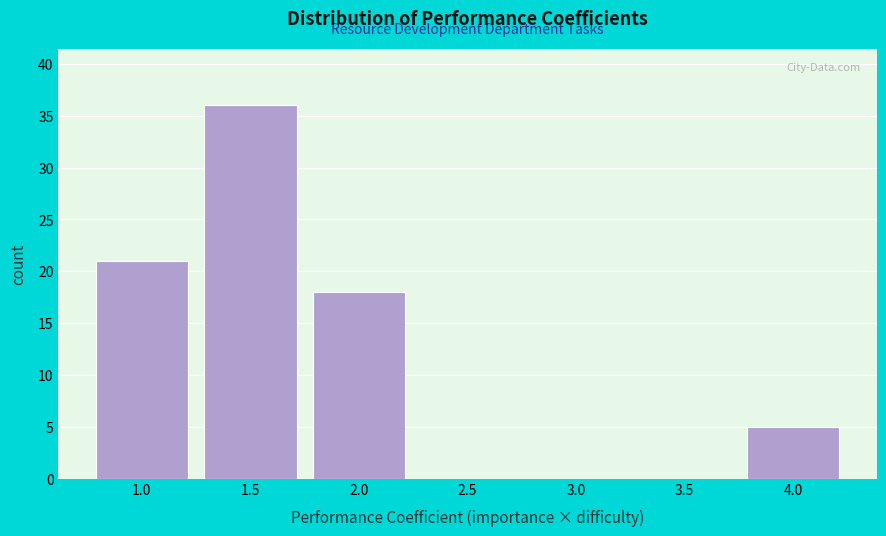

Reading left to right, list all the values displayed in this chart.

1.0=21	1.5=36	2.0=18	2.5=0	3.0=0	3.5=0	4.0=5